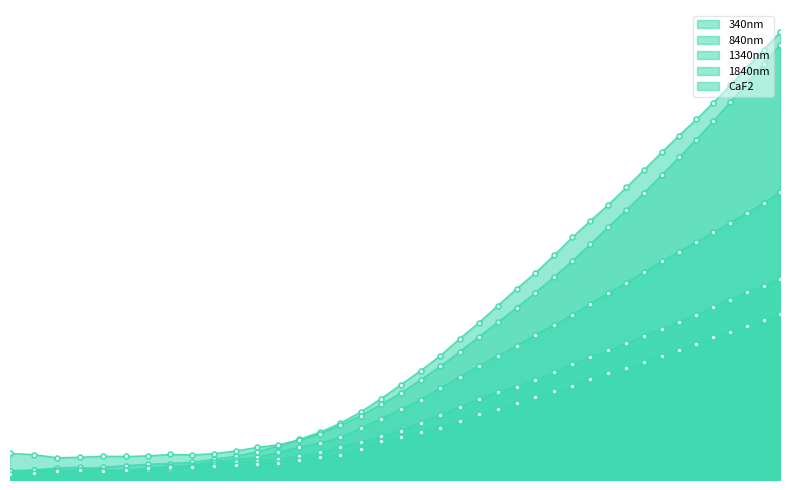

What is the maximum value shown in the chart?

36.2